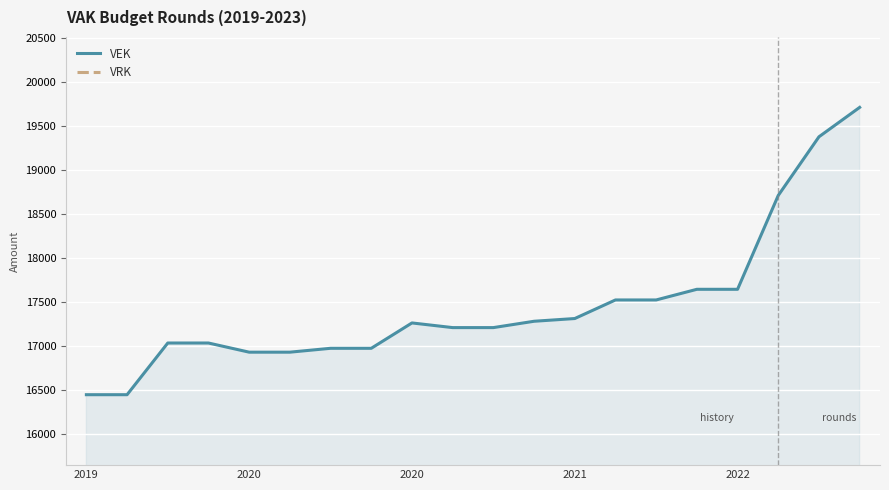

At which category is the sum across all series the highest?

19